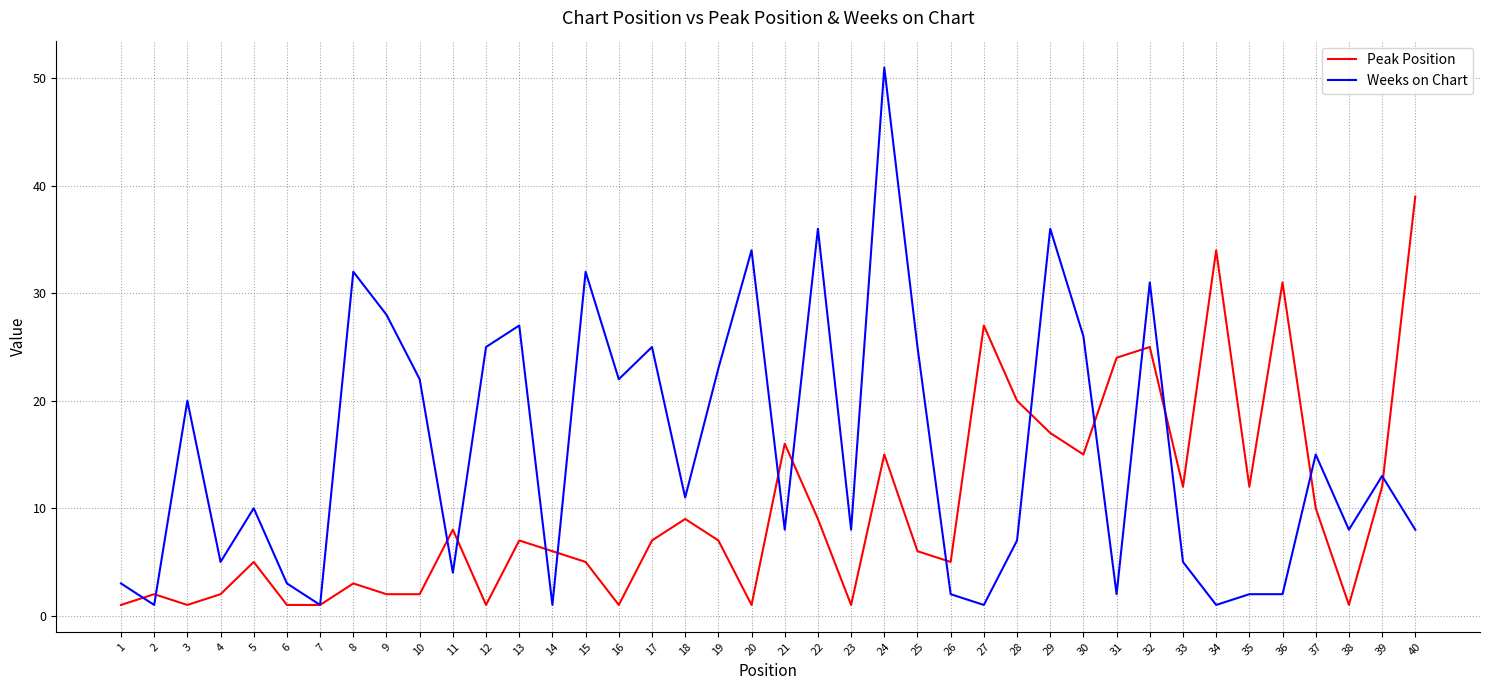

At which category does Peak Position reach its first local valley?

3